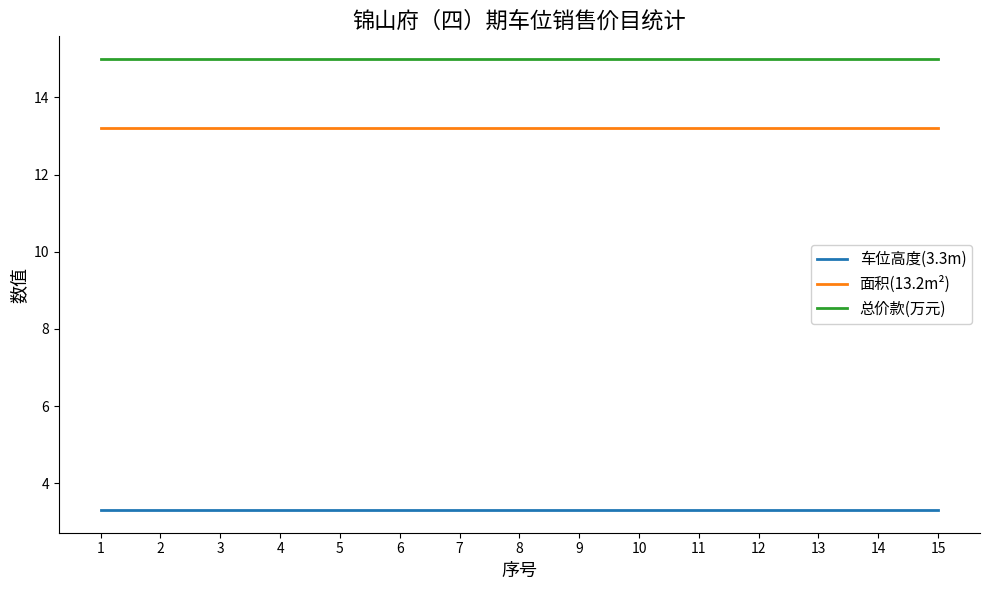

List the series in order of their peak value, lowest first.

车位高度(3.3m), 面积(13.2m²), 总价款(万元)